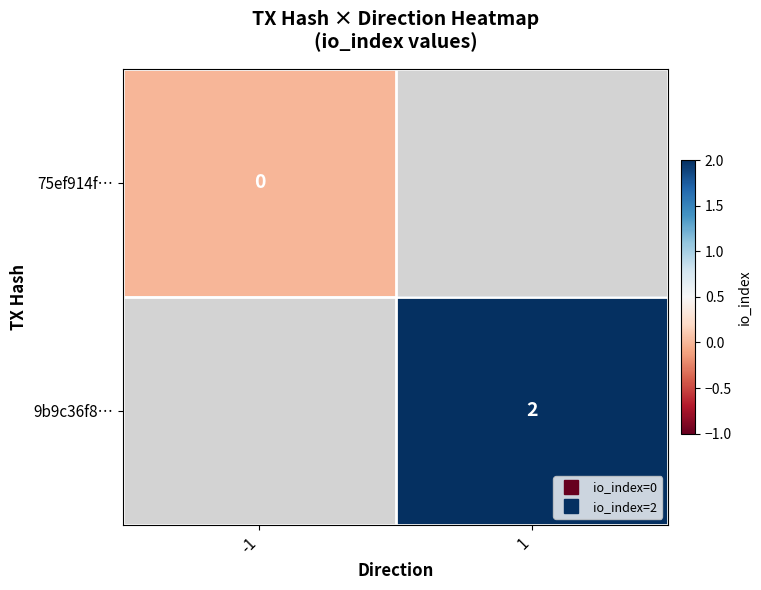

List the series in order of their peak value, lowest first.

75ef914f…, 9b9c36f8…